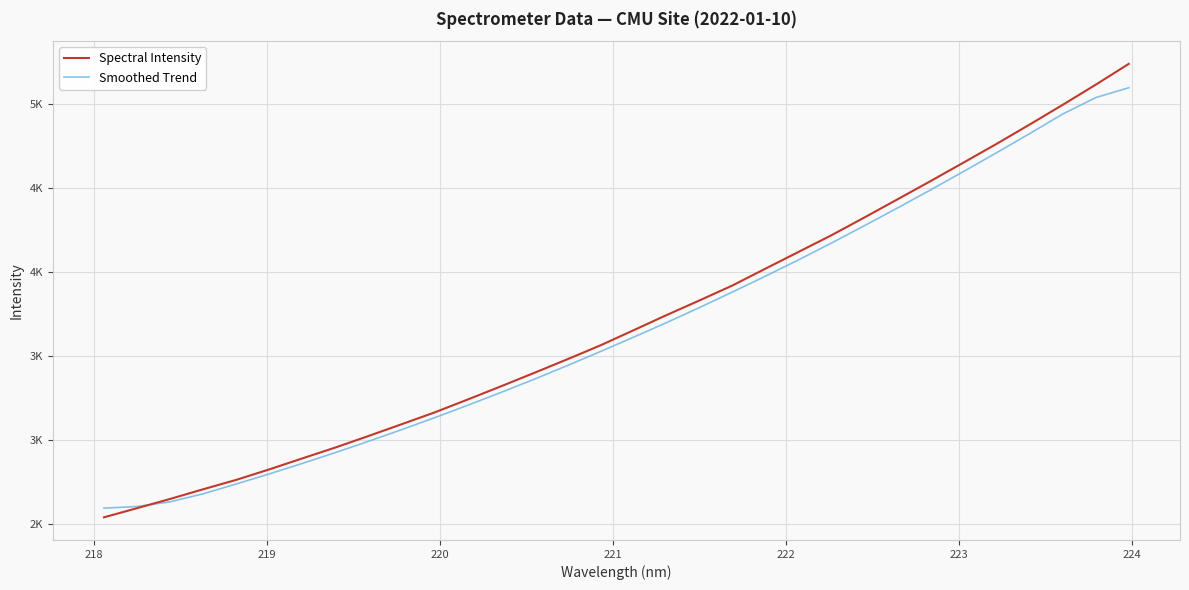

What is the value of the Spectral Intensity point at the 13th from the left?

3319.6